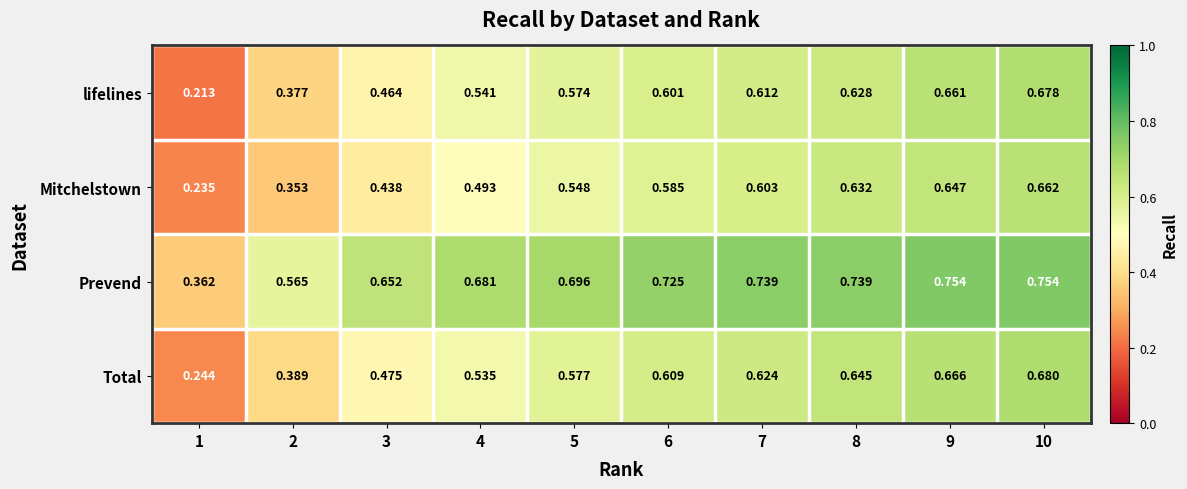

Which series has the largest range (max minus min)?

lifelines